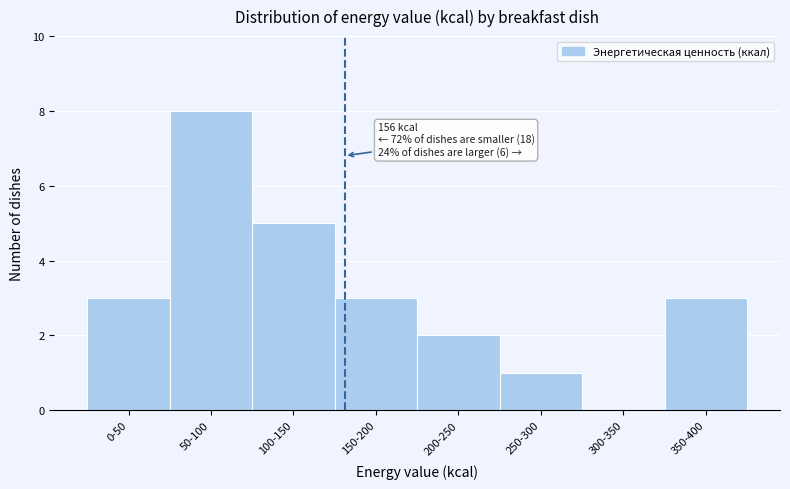

Reading right to left, list all the values displayed in this chart.

350-400=3	300-350=0	250-300=1	200-250=2	150-200=3	100-150=5	50-100=8	0-50=3